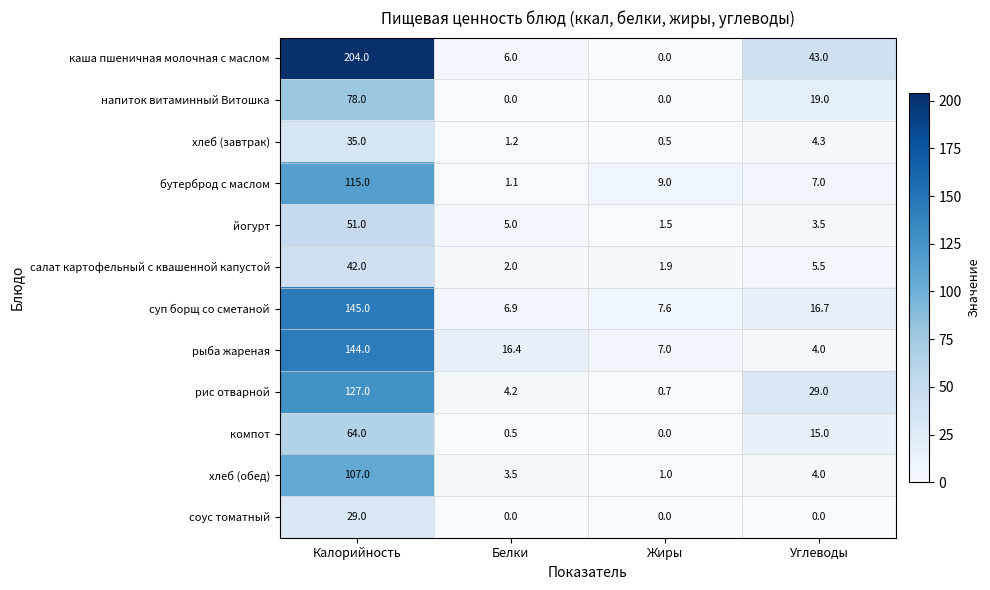

List the series in order of their peak value, highest first.

каша пшеничная молочная с маслом, суп борщ со сметаной, рыба жареная, рис отварной, бутерброд с маслом, хлеб (обед), напиток витаминный Витошка, компот, йогурт, салат картофельный с квашенной капустой, хлеб (завтрак), соус томатный